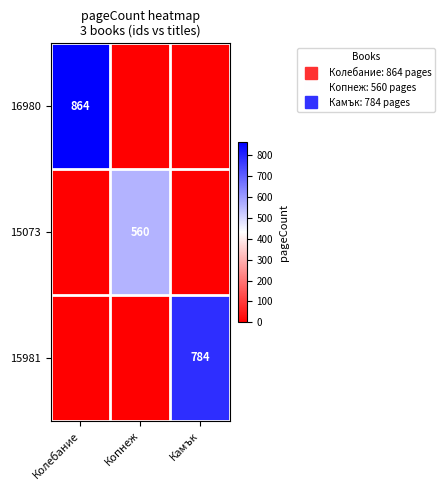

How many positive values does the 15981 series have?

1